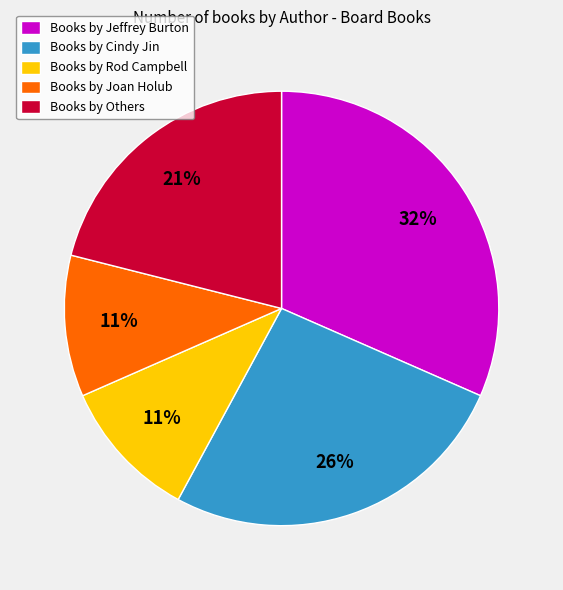

To the nearest percent, what is the average slice percentage?

20%